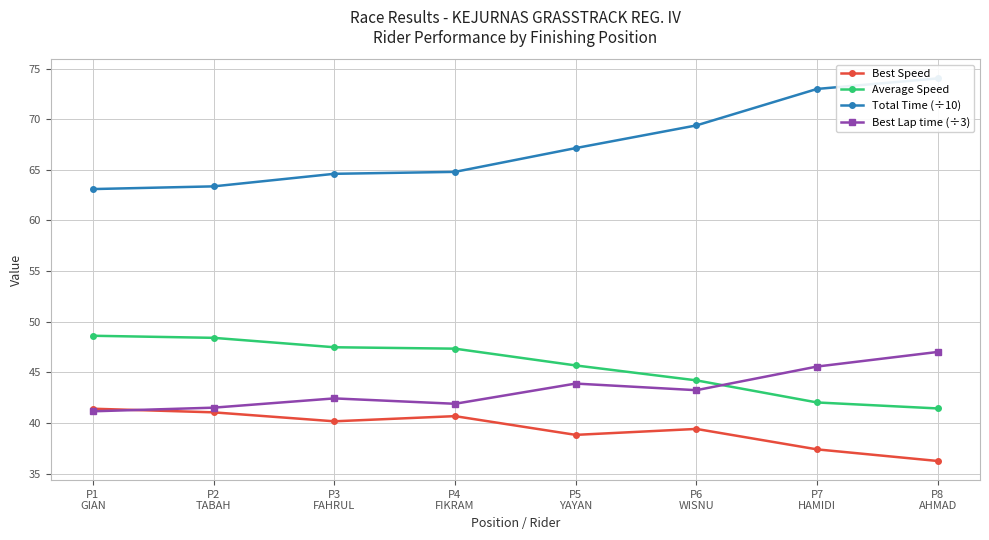

What is the label of the 2nd point from the right?

P7
HAMIDI